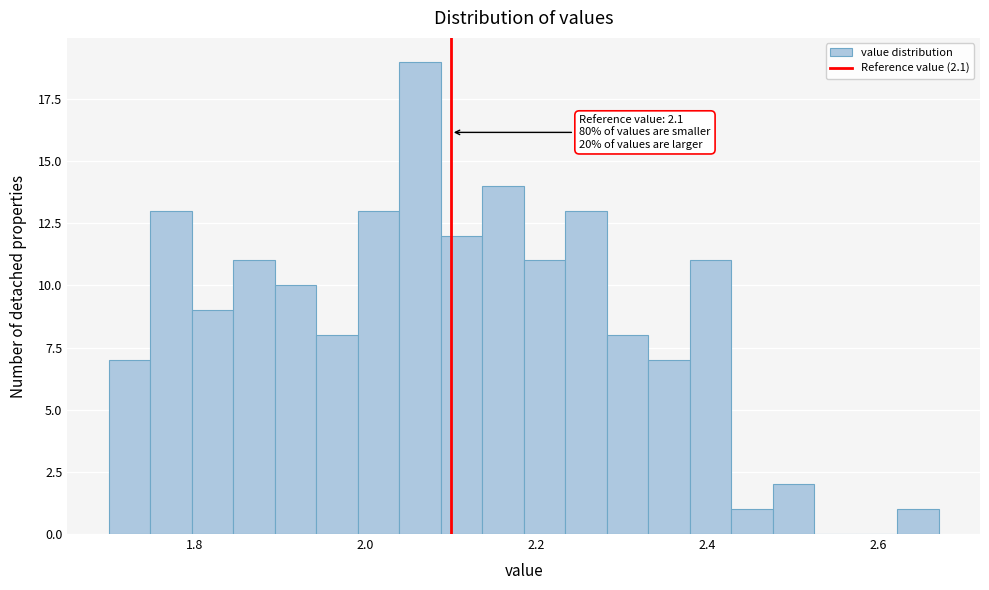

Read against the x-axis, roughly where is the centre of the tallest bar?

2.06